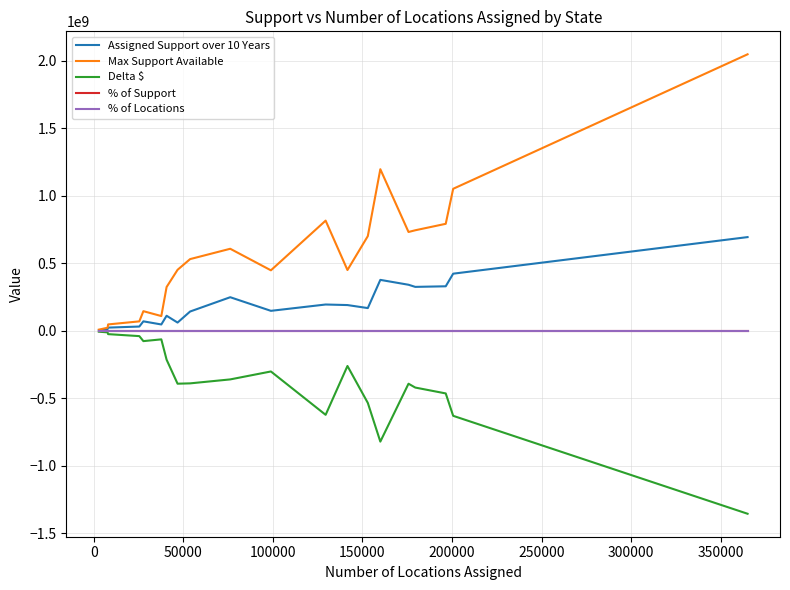

Does the chart have visible grid lines?

Yes